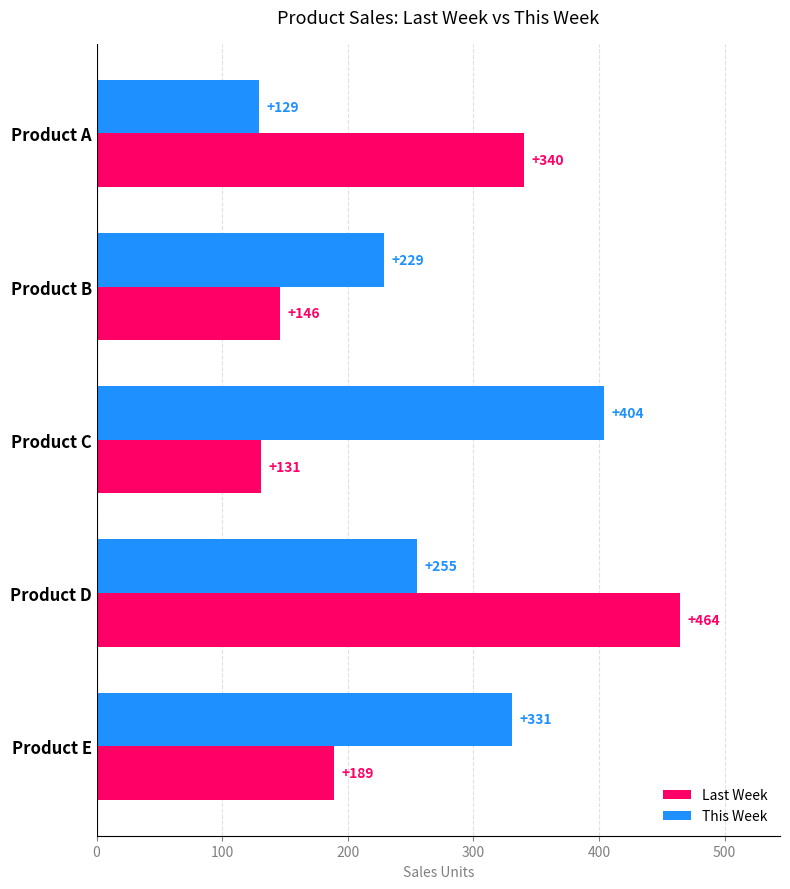

Where is This Week nearest to the value 266?

Product D